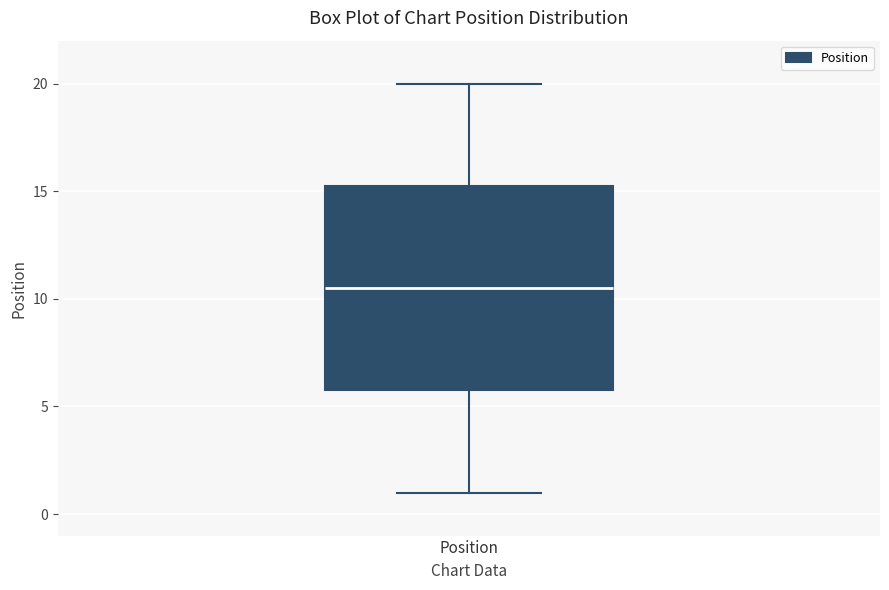

Read this box plot against the y-axis: the position of the median line, the range covered by the box, and the ends of both whiskers. The values are not printed on the chart, so give them approximately, as read against the axis.

median 10.5, box 6.0 to 15.5, whiskers 1.0 to 20.0